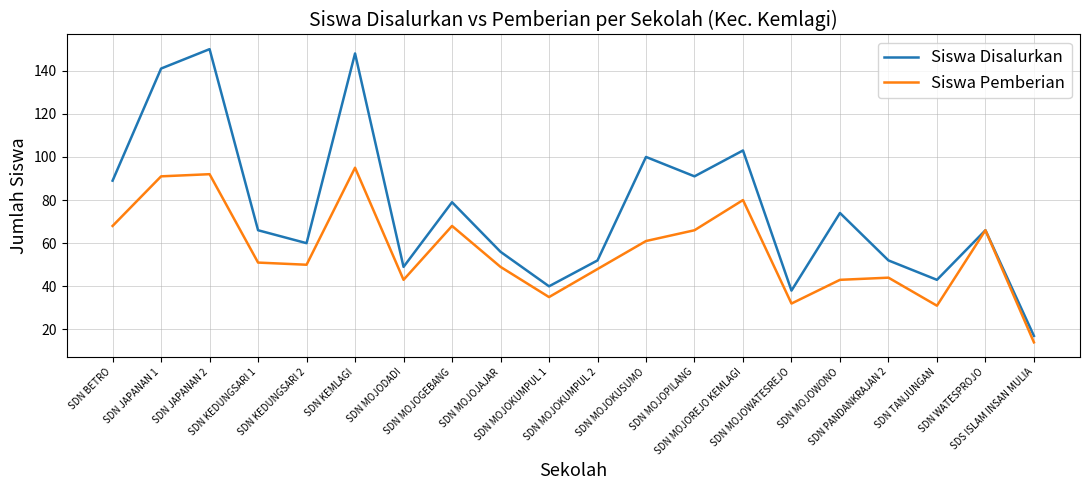

Which series has the largest total across all categories?

Siswa Disalurkan